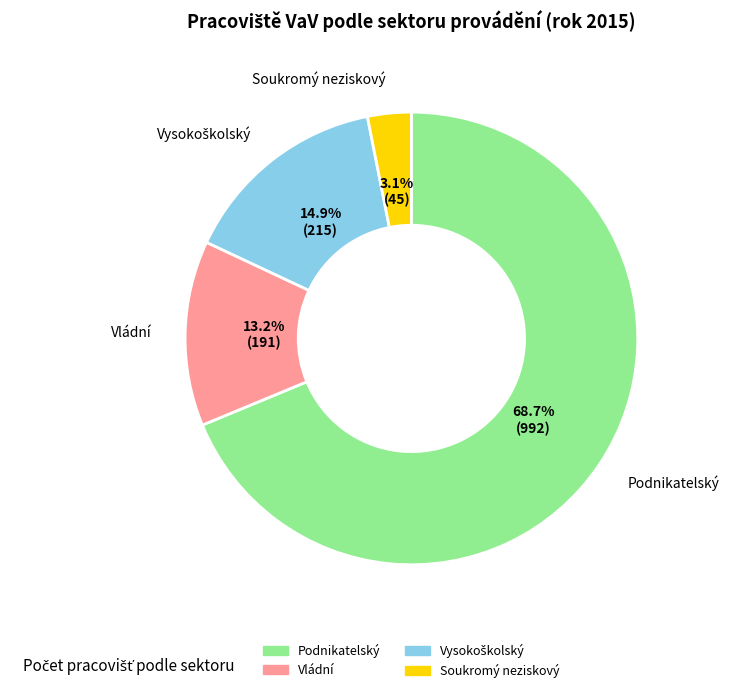

True or false: Soukromý neziskový accounts for 3% of the total.

True